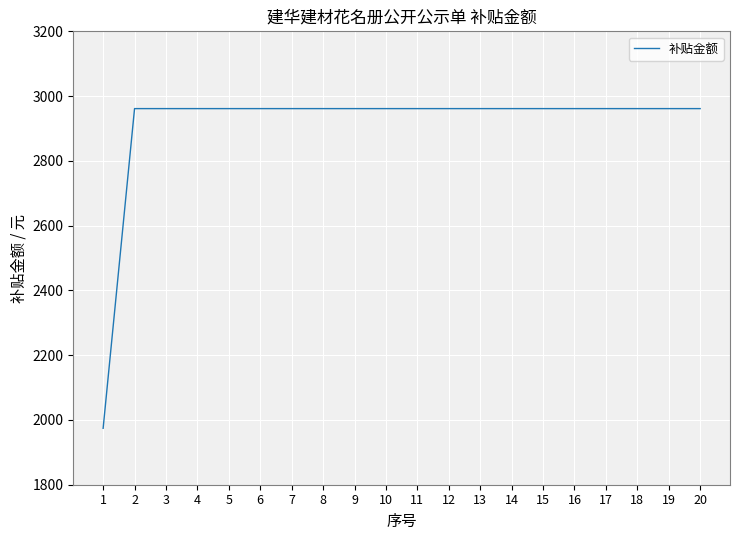

What is the sum of all values?

58240.7